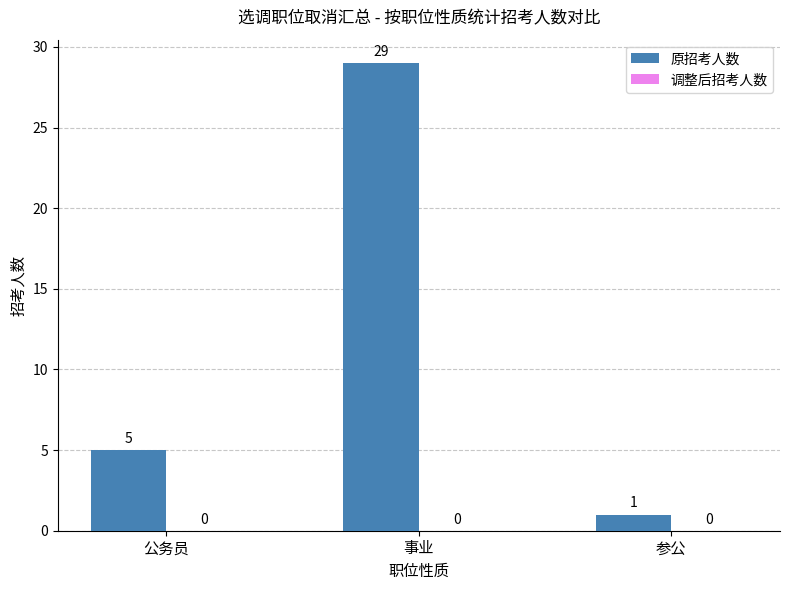

What is the label of the 3rd bar from the right?

公务员